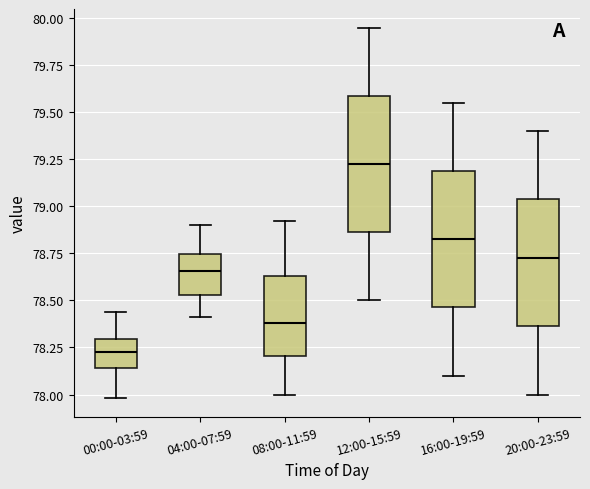

Reading left to right, read every box against the y-axis: the position of its median line, the range the box covers, and the ends of its whiskers. The values are not printed on the chart, so give them approximately, as read against the axis.

00:00-03:59: median 78.25, box 78.15 to 78.30, whiskers 78.00 to 78.45
04:00-07:59: median 78.65, box 78.55 to 78.75, whiskers 78.40 to 78.90
08:00-11:59: median 78.40, box 78.20 to 78.65, whiskers 78.00 to 78.90
12:00-15:59: median 79.25, box 78.85 to 79.60, whiskers 78.50 to 79.95
16:00-19:59: median 78.85, box 78.45 to 79.20, whiskers 78.10 to 79.55
20:00-23:59: median 78.75, box 78.35 to 79.05, whiskers 78.00 to 79.40